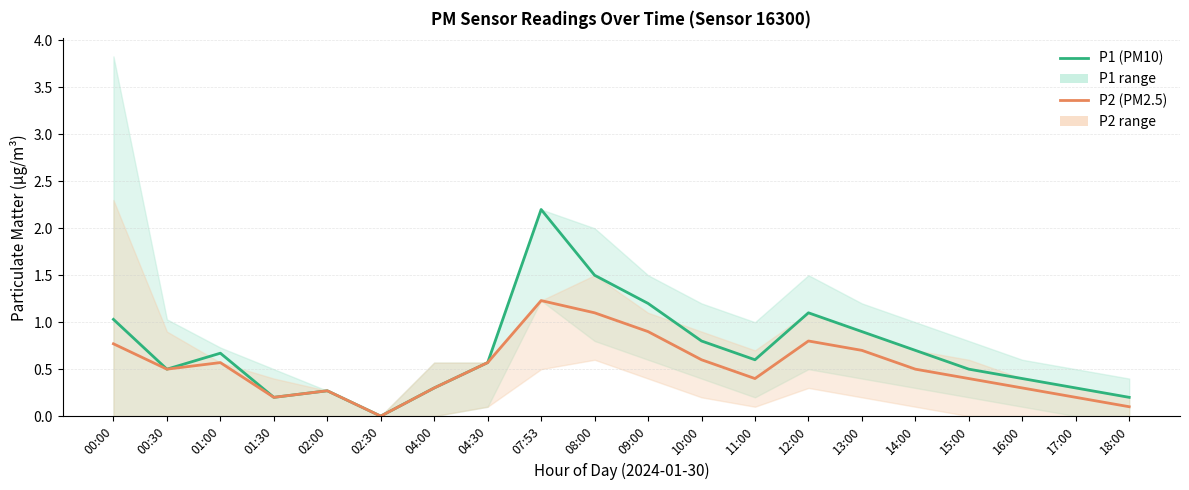

Is it true that P2 (PM2.5) equals 0.8 at 00:00?

True